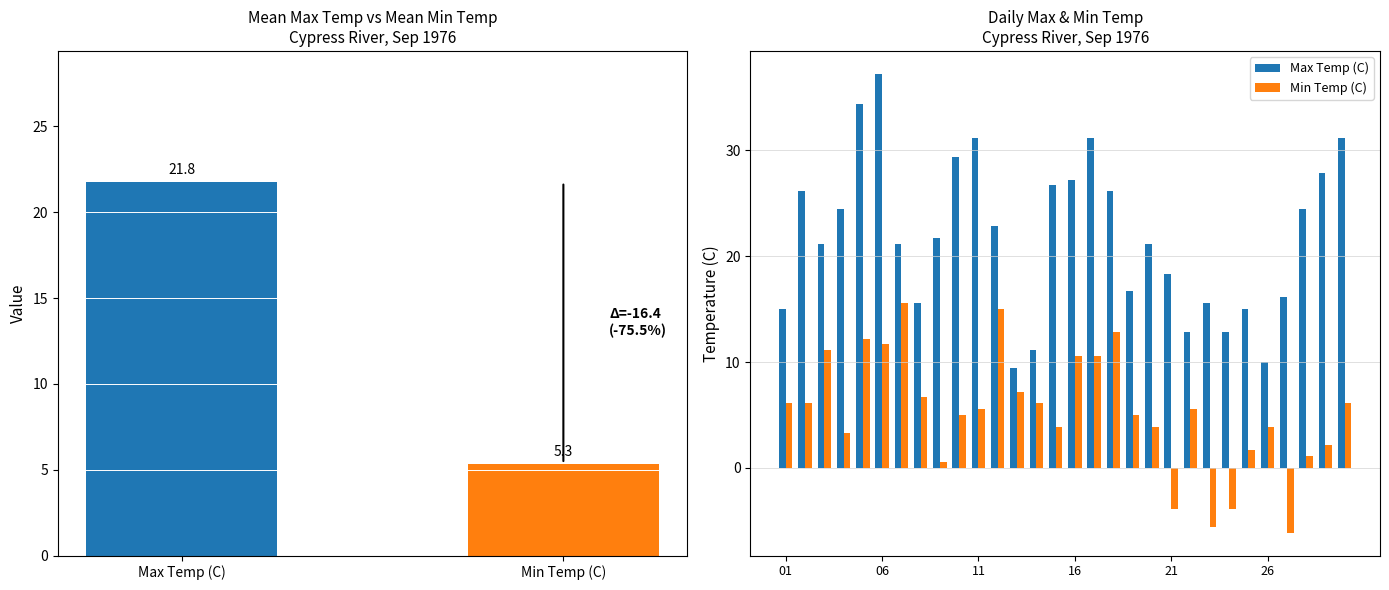

What are all the series names shown in the legend?

Max Temp (C), Min Temp (C)